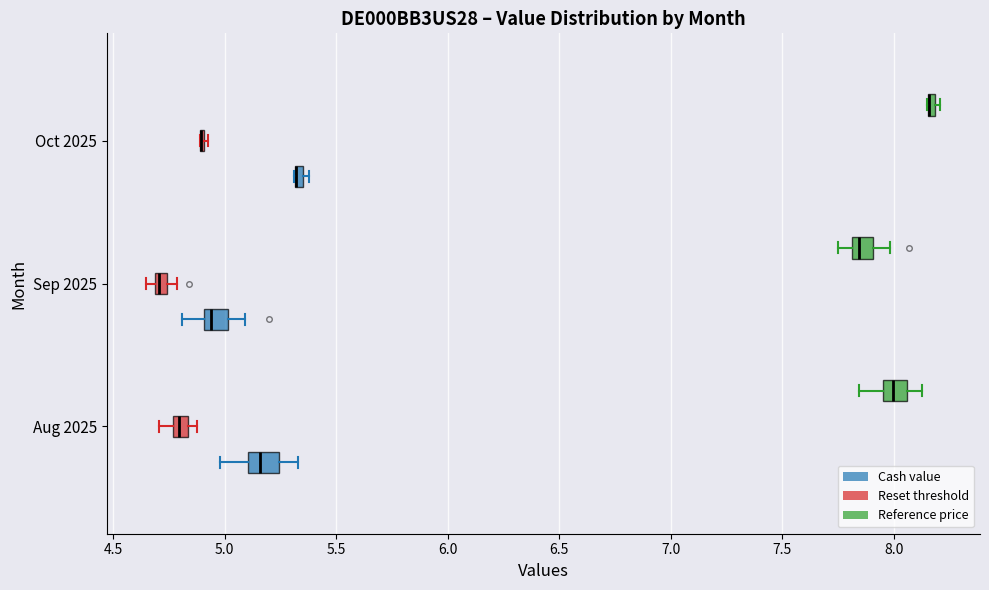

Where does the right whisker of the box for Aug 2025 (Reference price) end on the x-axis? The values are not printed on the chart, so give them approximately, as read against the axis.

8.15